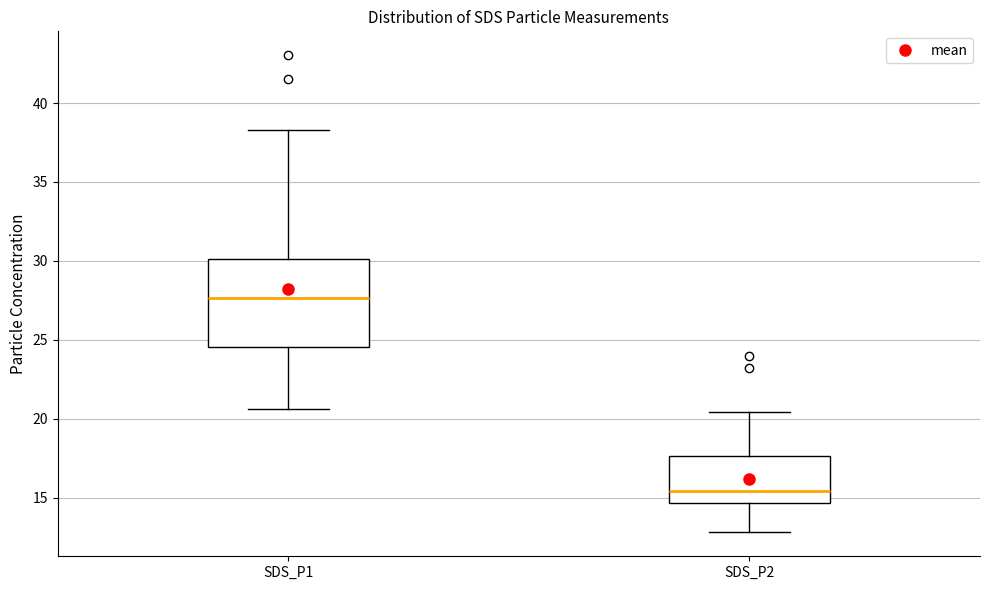

Where does the lower whisker of the box for SDS_P1 end on the y-axis? The values are not printed on the chart, so give them approximately, as read against the axis.

20.5